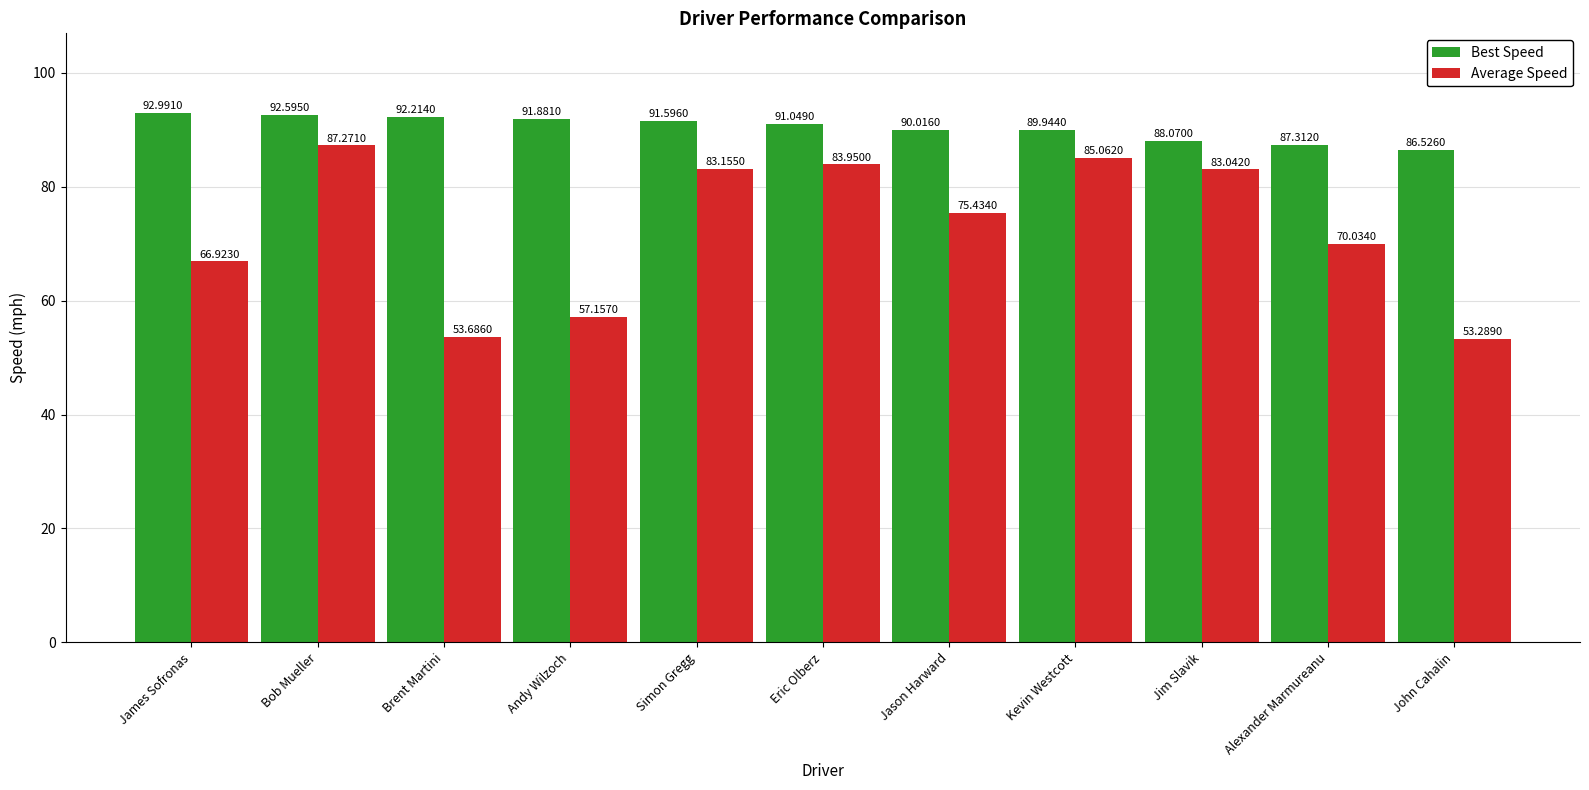

How many bars are there in each group?

2